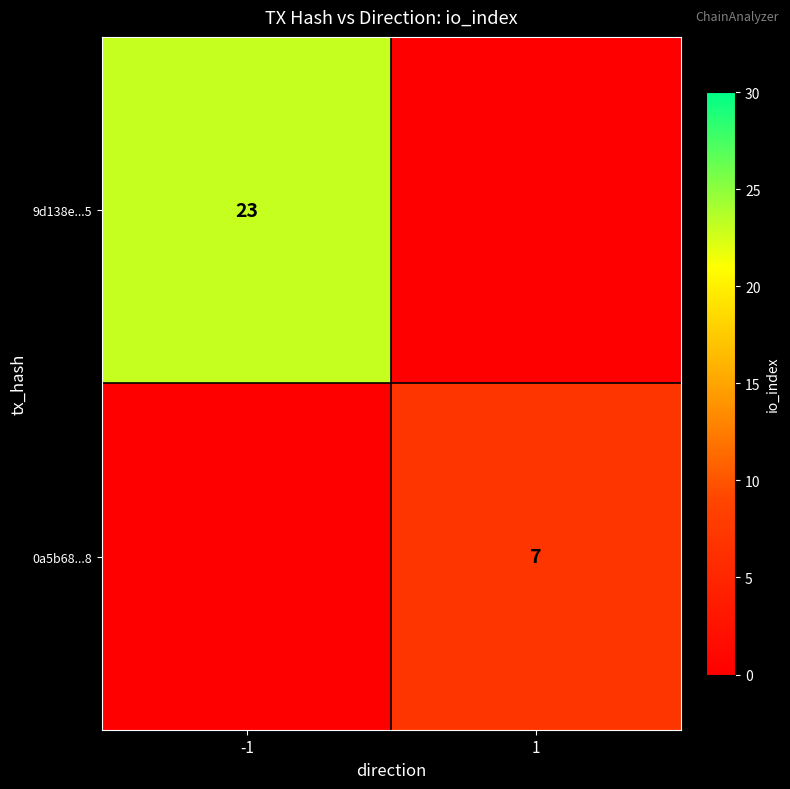

What is the difference between the highest and lowest values at -1?

23